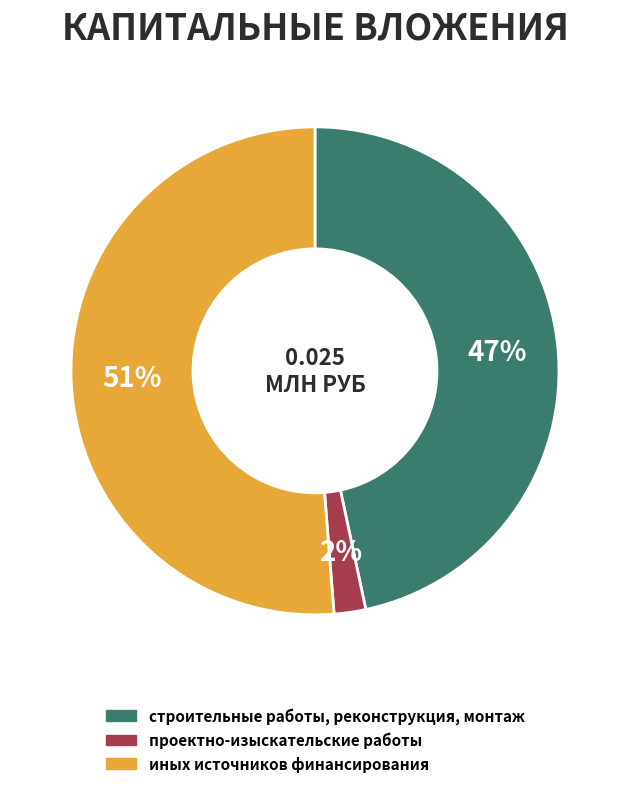

To the nearest percent, what percentage of the pie is иных источников финансирования?

51%